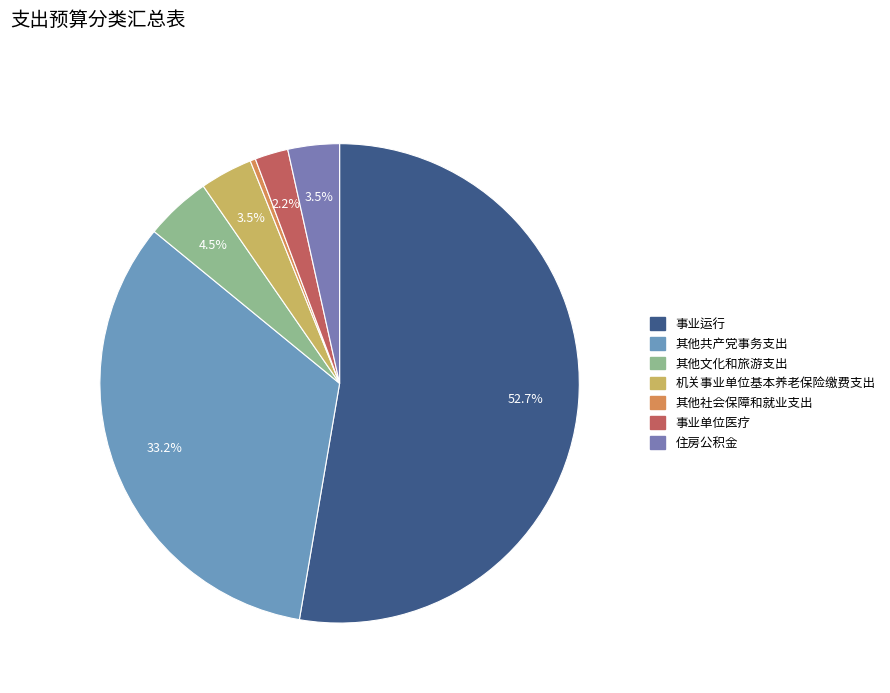

What is the ratio of the value at 机关事业单位基本养老保险缴费支出 to the value at 其他文化和旅游支出?

0.8